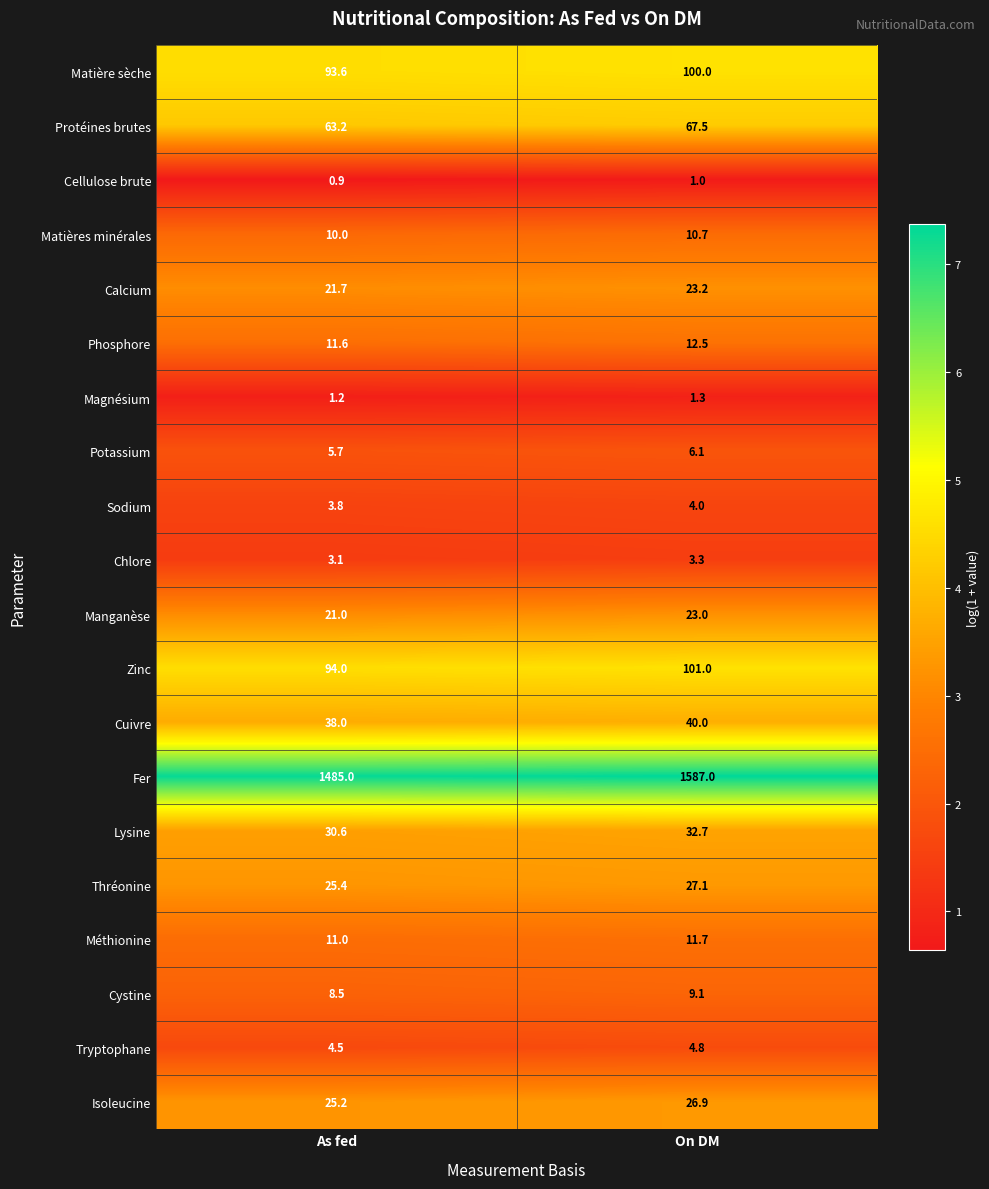

Which series has the largest total across all categories?

Fer